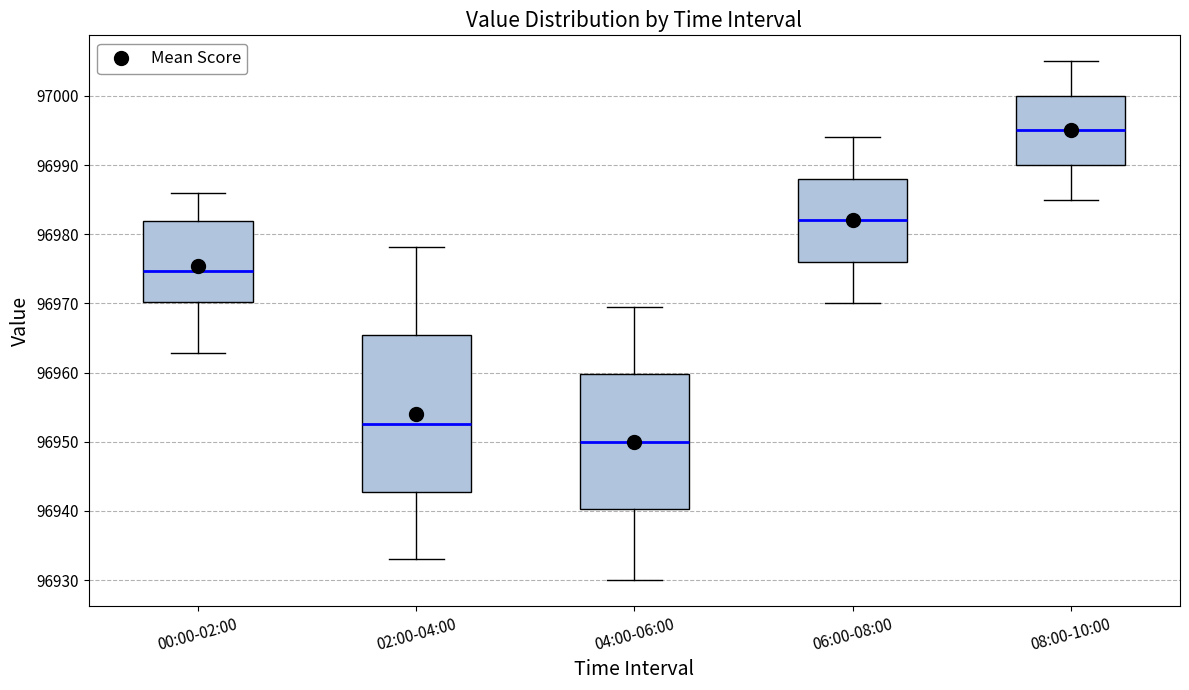

Where is the upper edge of the box for 02:00-04:00 on the y-axis? The values are not printed on the chart, so give them approximately, as read against the axis.

96965